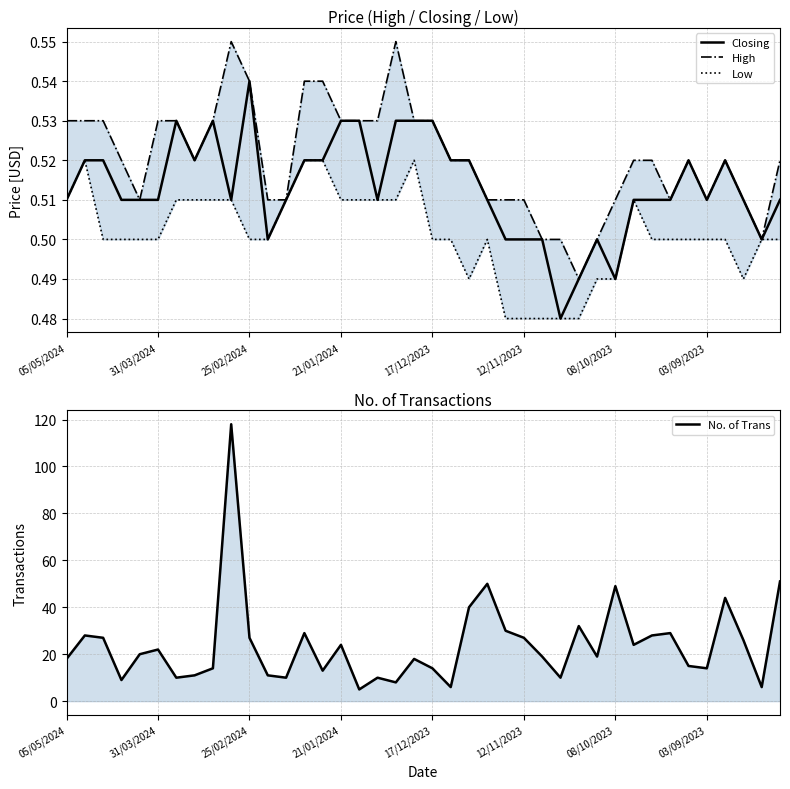

What is the value of the No. of Trans point at the 11th from the left?

27.0